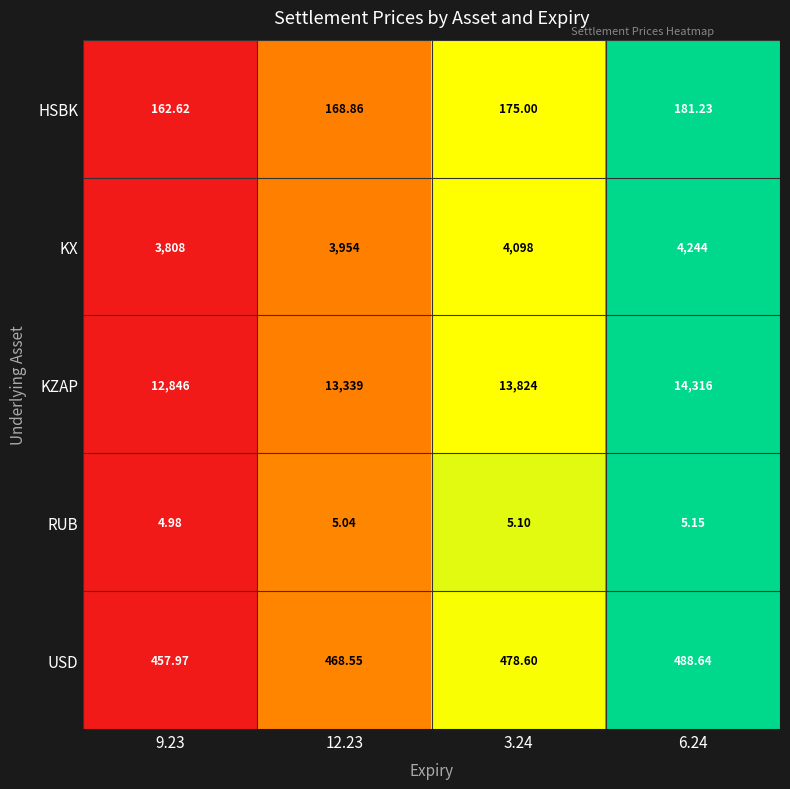

Is the value of KZAP at 6.24 greater than the value of USD at 9.23?

Yes